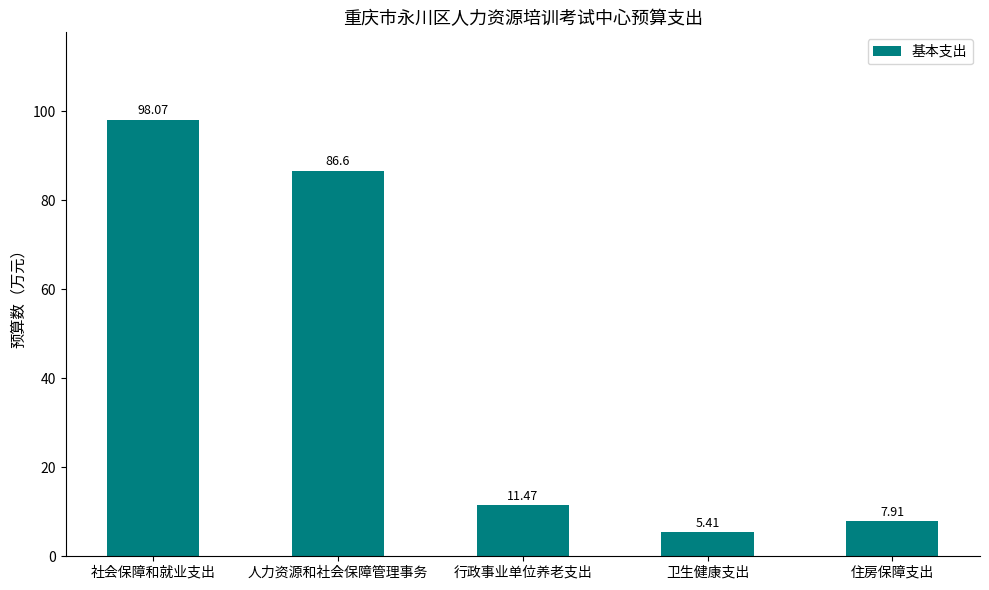

The chart shows a value of 56.6 at 人力资源和社会保障管理事务. True or false?

False